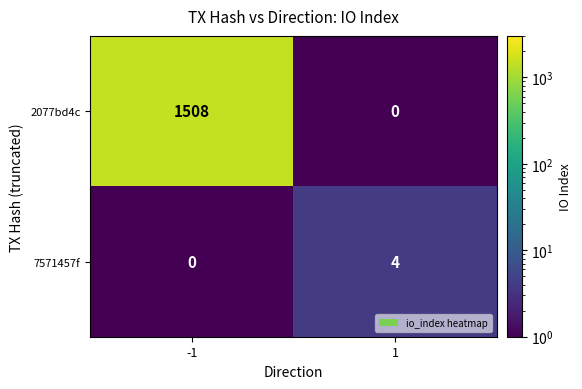

At which category is the sum across all series the highest?

-1